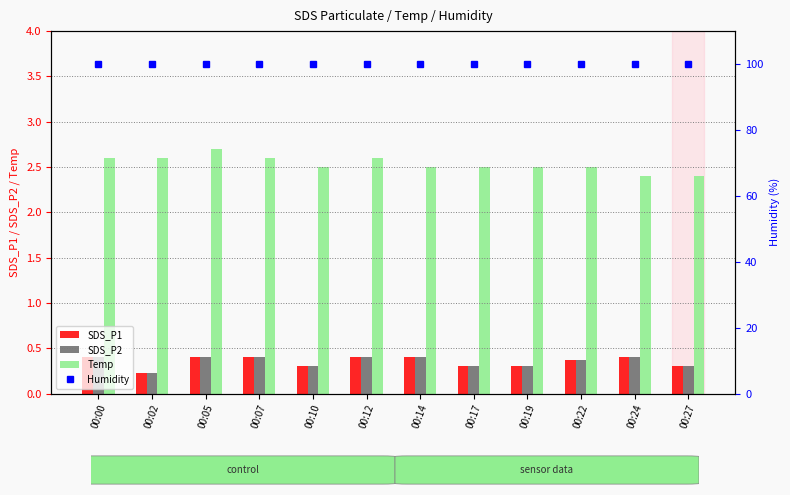

Reading left to right, transcribe all the data shown in this chart.

SDS_P1: 00:00=0.4	00:02=0.2	00:05=0.4	00:07=0.4	00:10=0.3	00:12=0.4	00:14=0.4	00:17=0.3	00:19=0.3	00:22=0.4	00:24=0.4	00:27=0.3
SDS_P2: 00:00=0.4	00:02=0.2	00:05=0.4	00:07=0.4	00:10=0.3	00:12=0.4	00:14=0.4	00:17=0.3	00:19=0.3	00:22=0.4	00:24=0.4	00:27=0.3
Temp: 00:00=2.6	00:02=2.6	00:05=2.7	00:07=2.6	00:10=2.5	00:12=2.6	00:14=2.5	00:17=2.5	00:19=2.5	00:22=2.5	00:24=2.4	00:27=2.4
Humidity: 00:00=99.9	00:02=99.9	00:05=99.9	00:07=99.9	00:10=99.9	00:12=99.9	00:14=99.9	00:17=99.9	00:19=99.9	00:22=99.9	00:24=99.9	00:27=99.9